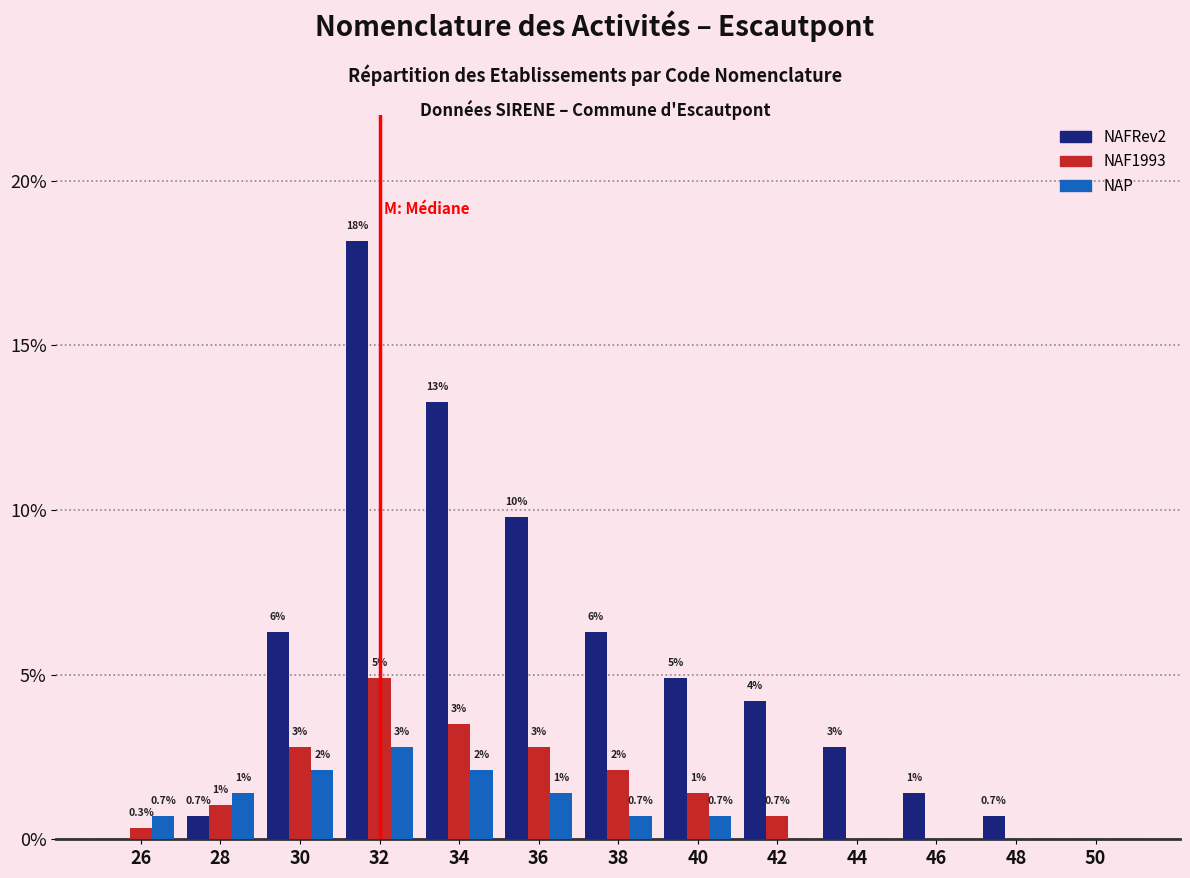

At which category is the sum across all series the highest?

32